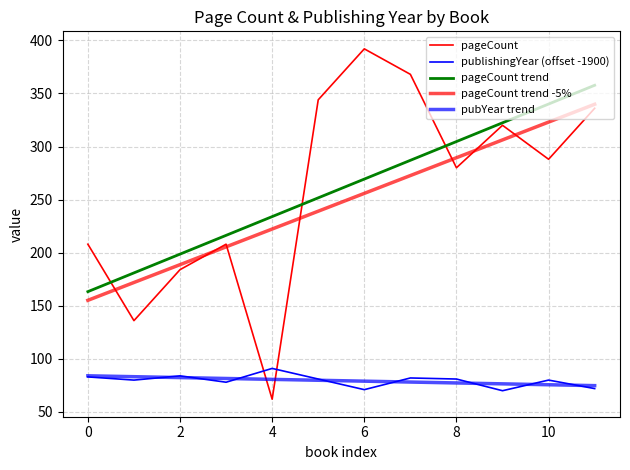

What is the value of the publishingYear (offset -1900) point at the 10th from the left?

70.0